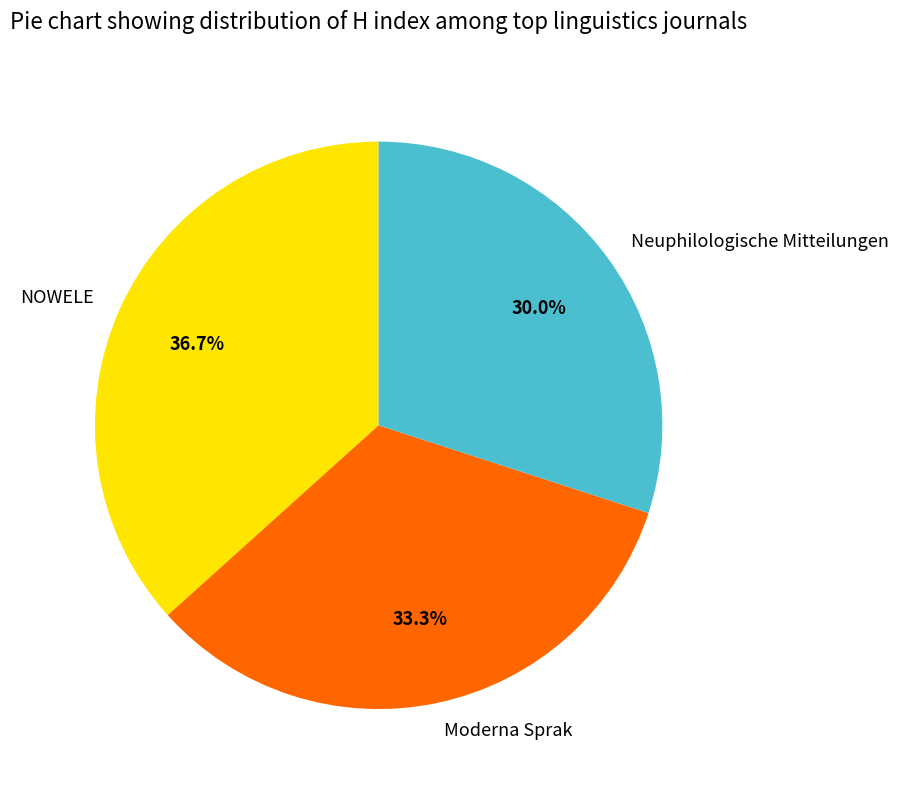

Which category has the biggest portion of the pie?

NOWELE